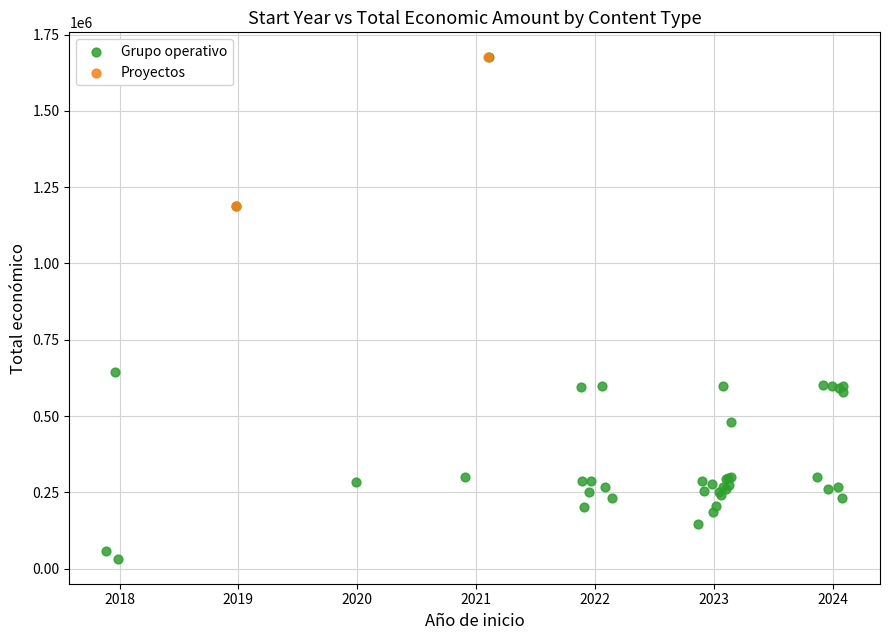

What are all the series names shown in the legend?

Grupo operativo, Proyectos